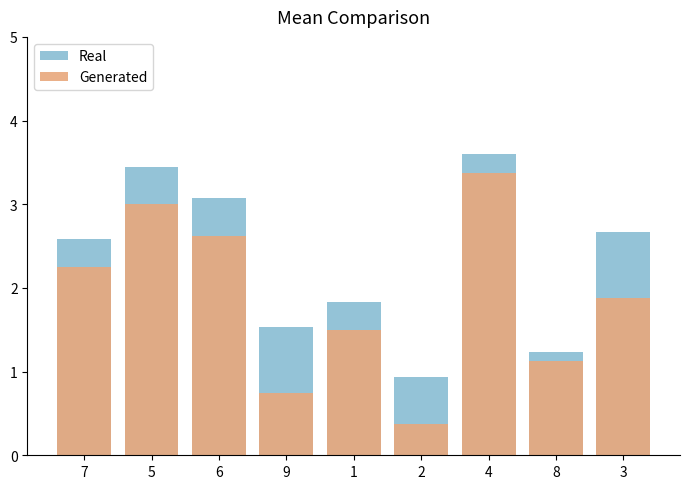

What is the sum of all Real values?

20.9